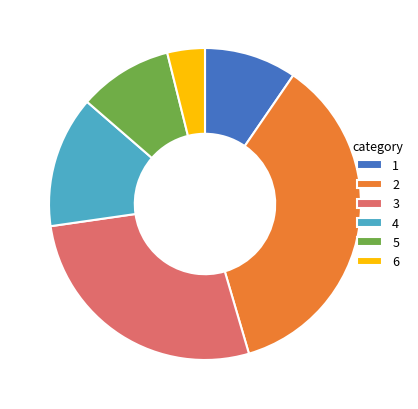

True or false: 4 accounts for 14% of the total.

True